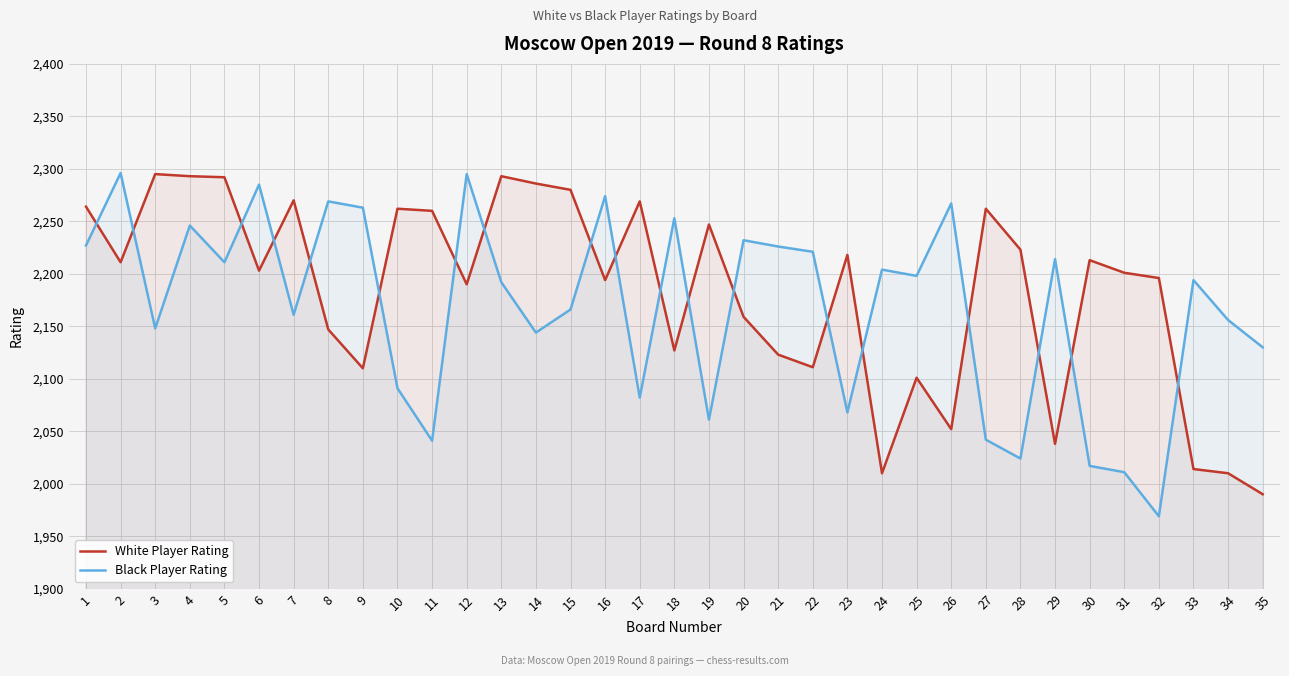

What is the difference between the Black Player Rating values at 32 and 8?

300